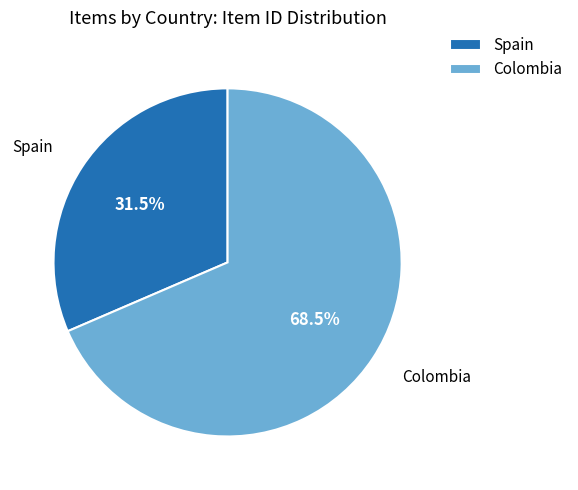

Is there a majority slice in this chart?

Yes